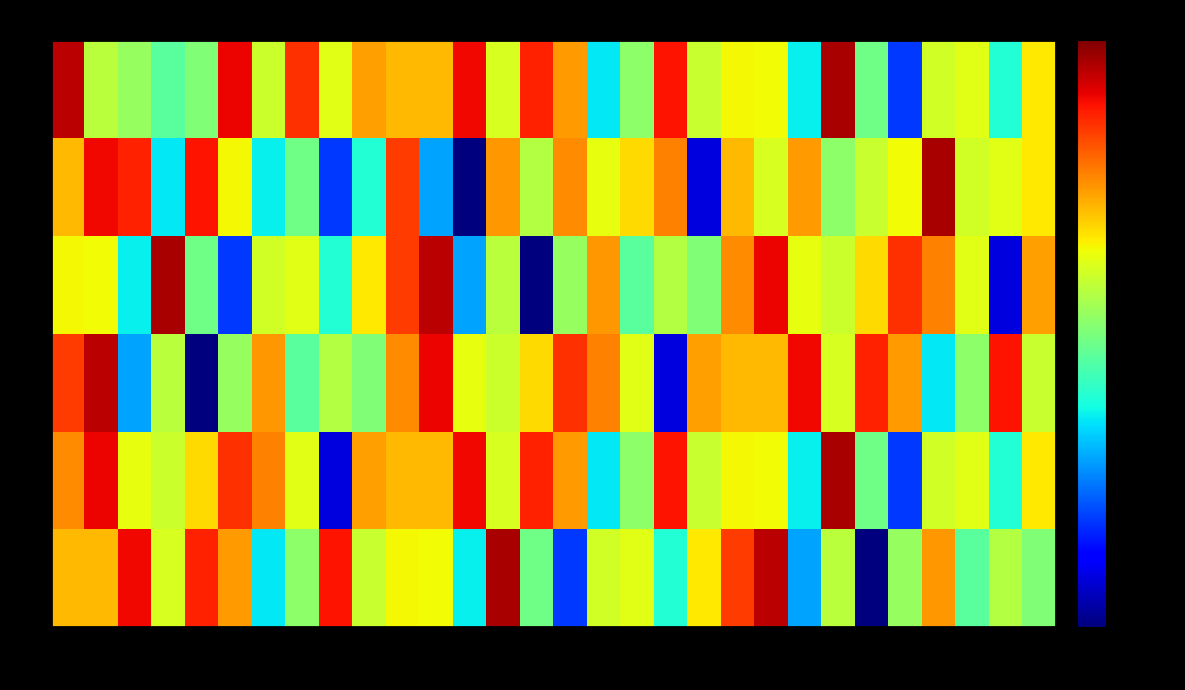

What is the greatest value displayed?

-123.6